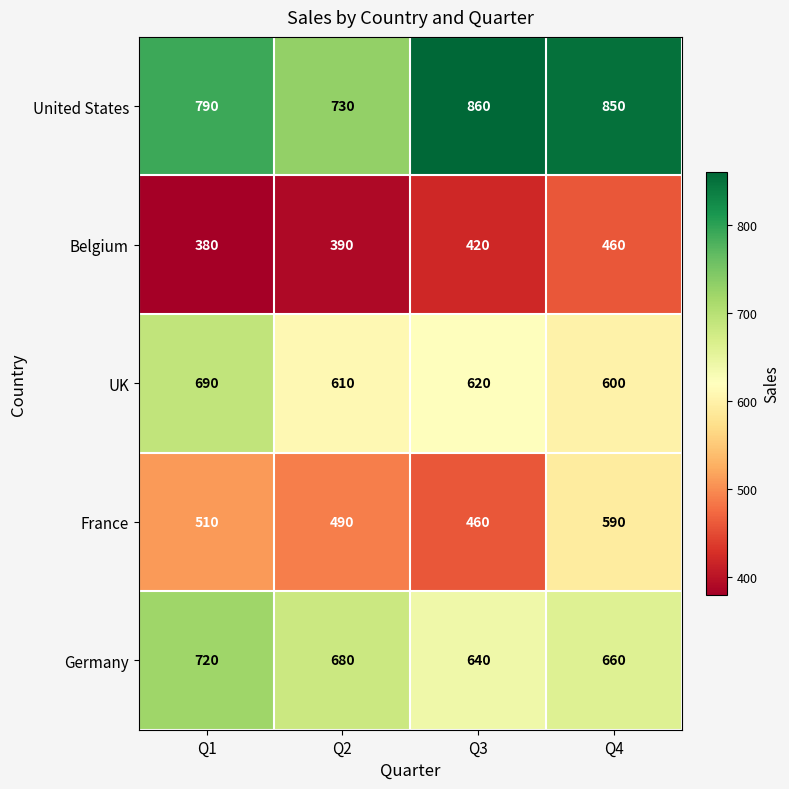

Reading left to right, list all the values displayed in this chart.

United States: 790	730	860	850
Belgium: 380	390	420	460
UK: 690	610	620	600
France: 510	490	460	590
Germany: 720	680	640	660